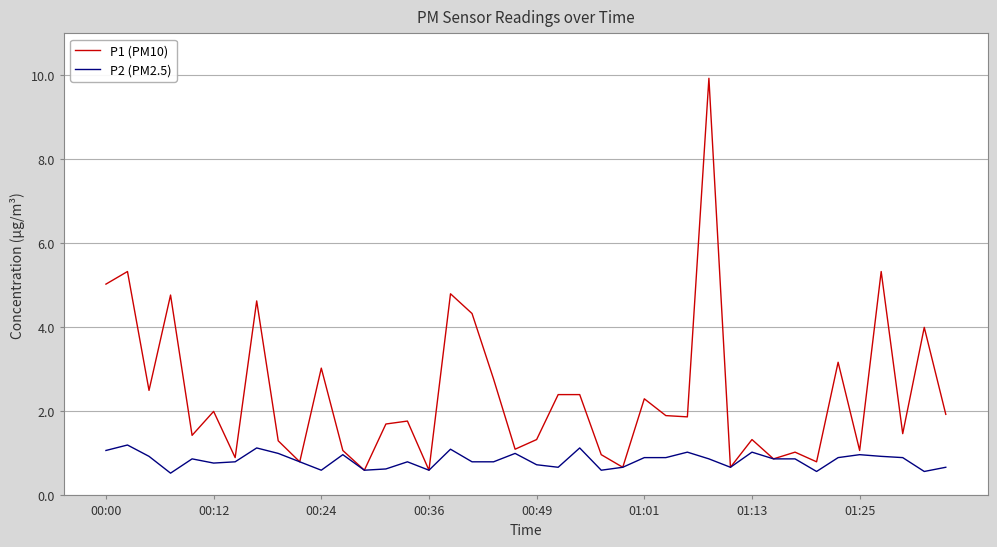

Which series has the widest spread of values?

P1 (PM10)